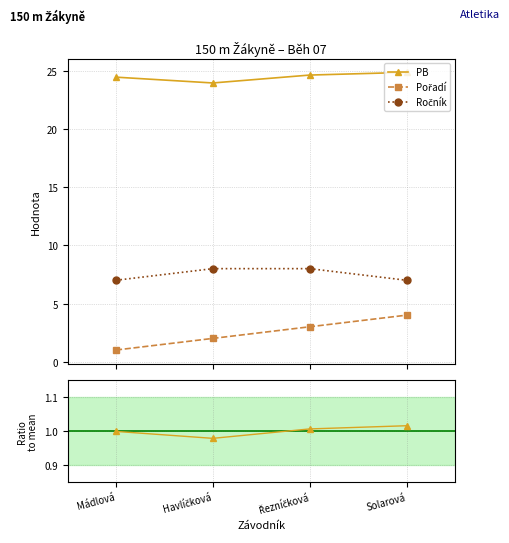

Which has a higher value, Mádlová or Řezníčková?

Řezníčková